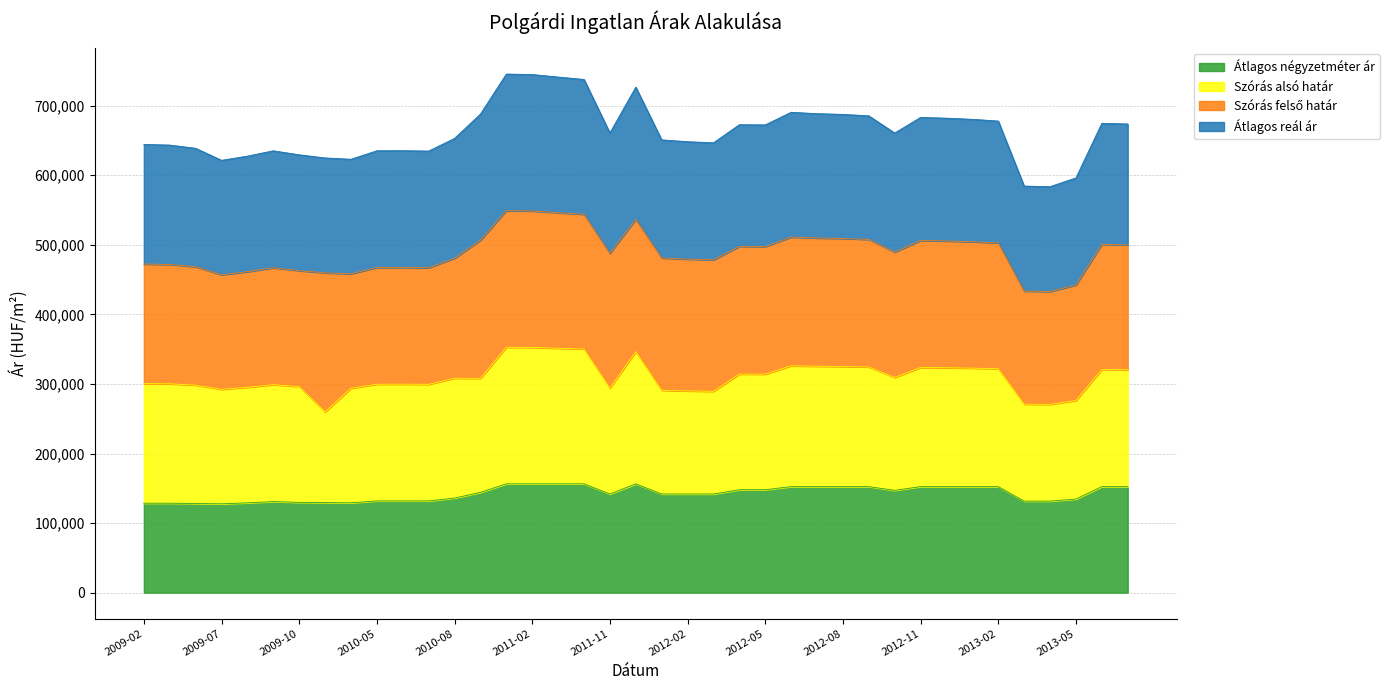

What is the total value across all series at 2012-05?

672423